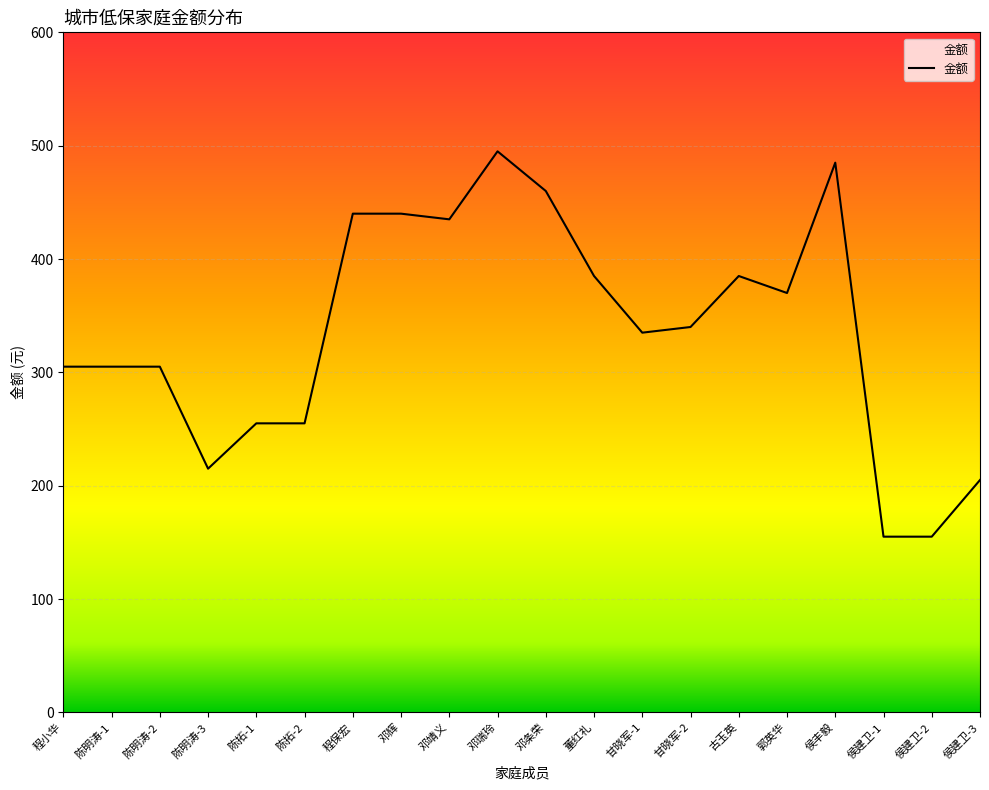

True or false: the data has more than 1 interior local peaks.

True